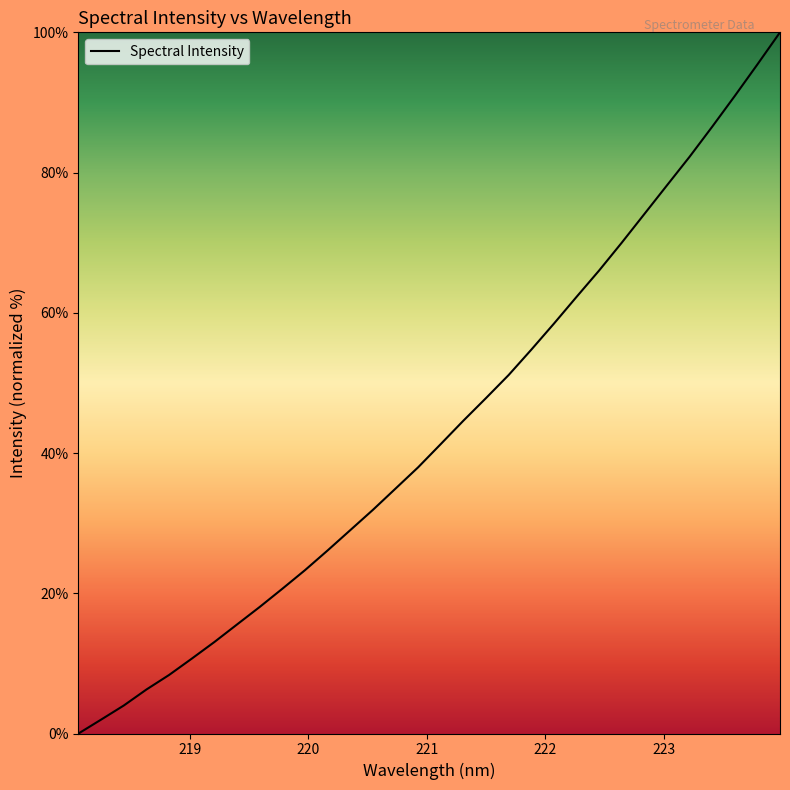

What is the difference between the maximum and minimum values?

100.0